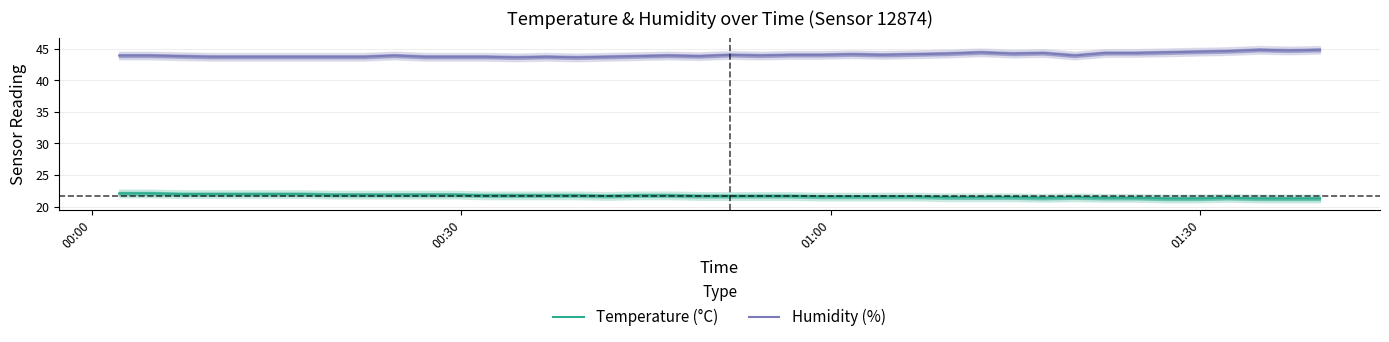

Does the chart have visible grid lines?

Yes